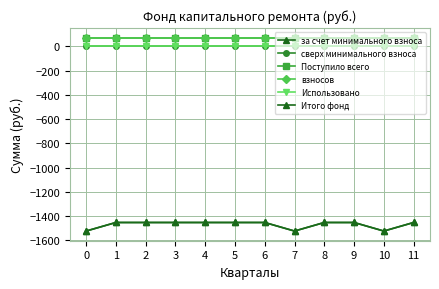

Does the chart display data point markers on the line(s)?

Yes